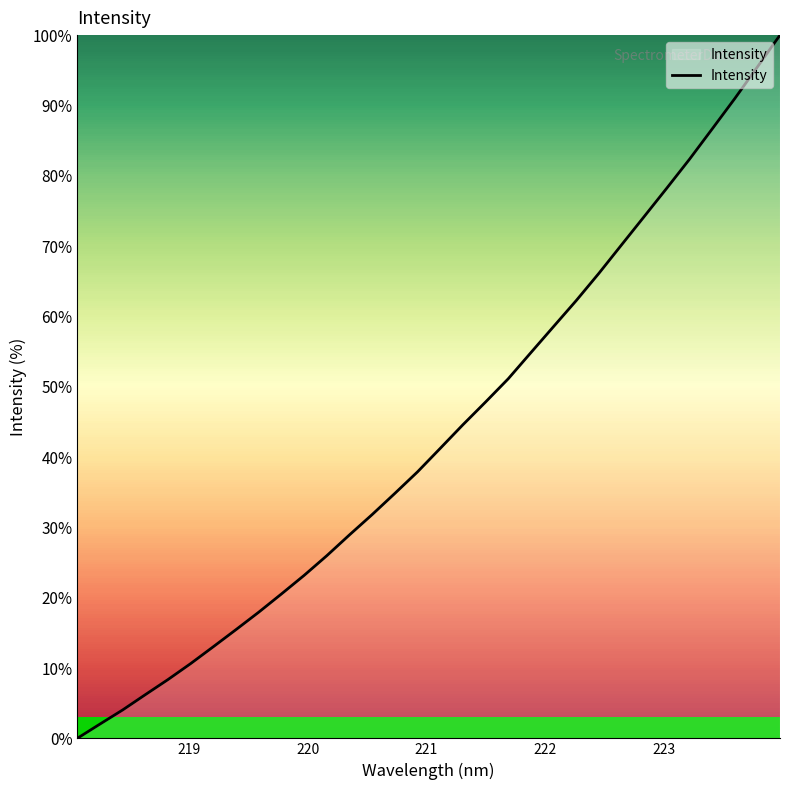

What is the greatest value displayed?

100.0